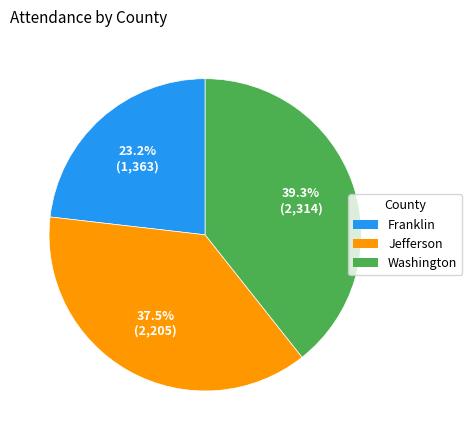

To the nearest percent, what is the combined percentage of Franklin and Washington?

63%